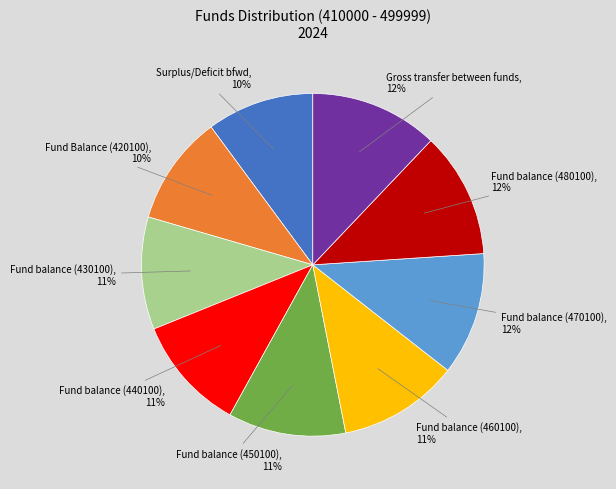

Is there any slice that represents more than half of the pie?

No